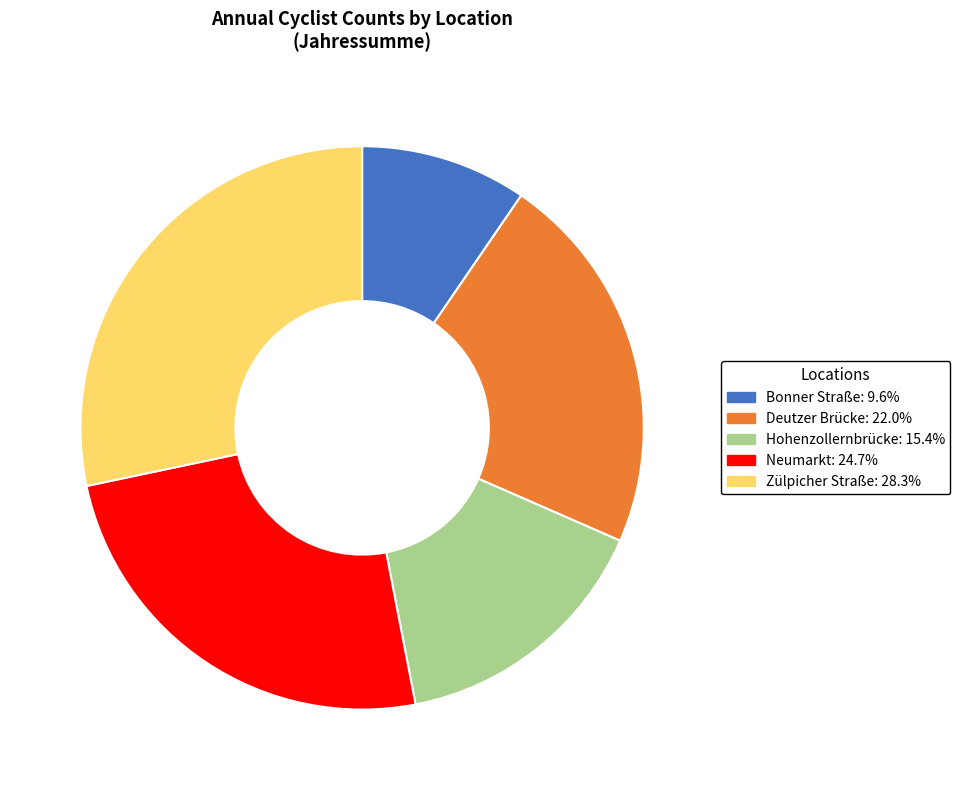

Rank the categories by value from lowest to highest.

Bonner Straße, Hohenzollernbrücke, Deutzer Brücke, Neumarkt, Zülpicher Straße